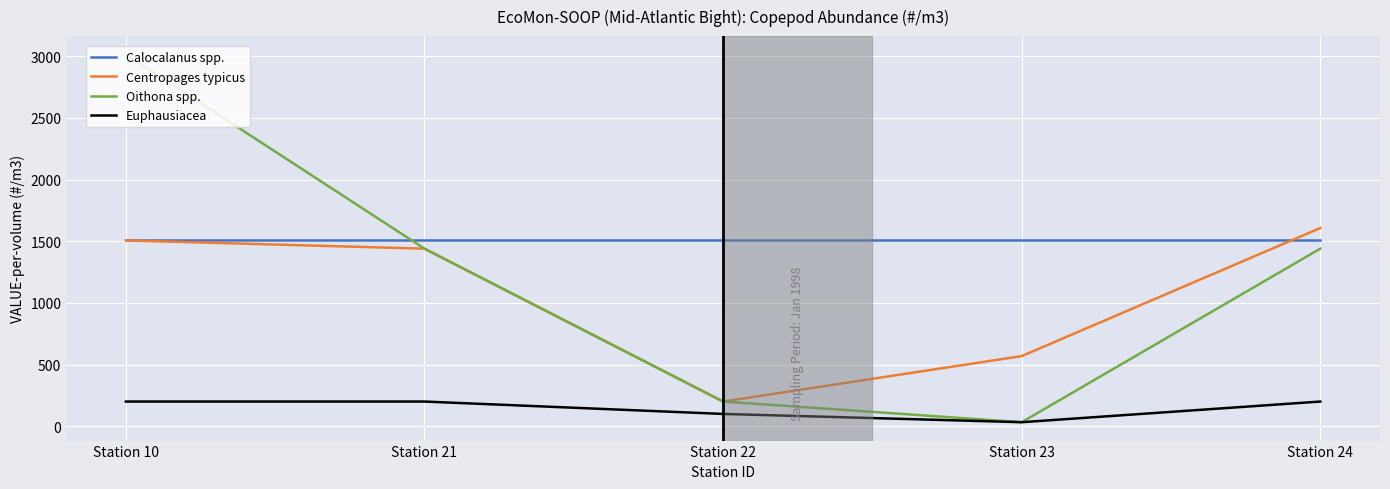

What is the difference between the Centropages typicus values at Station 22 and Station 10?

1305.6